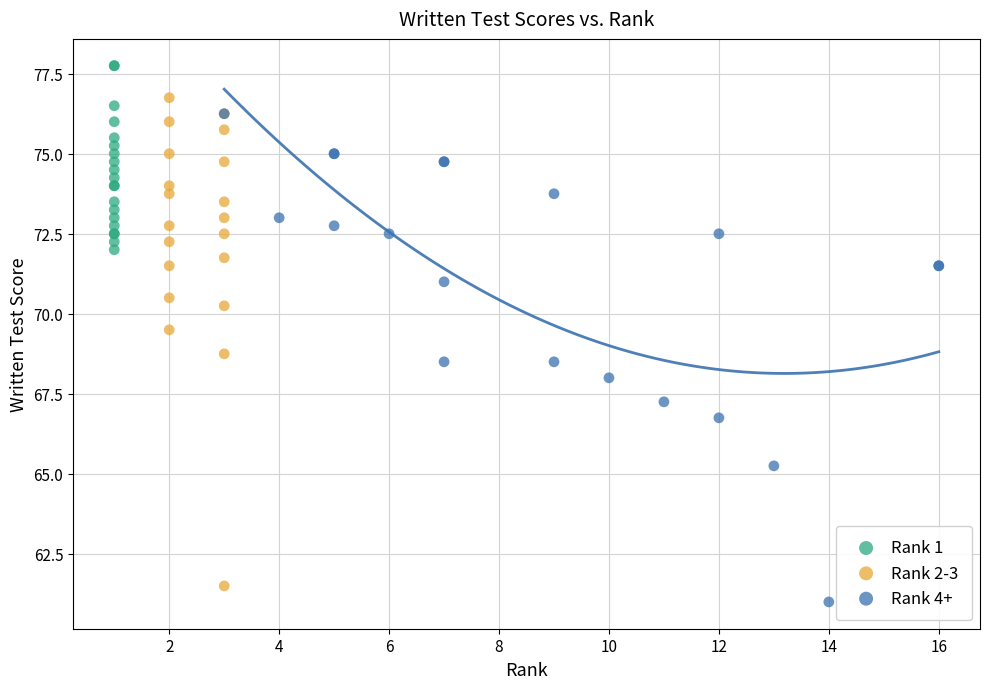

Which series contains the highest Y value?

Rank 1